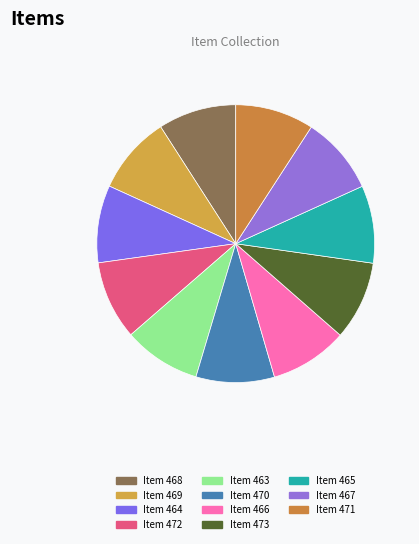

How many slices are in this pie chart?

11